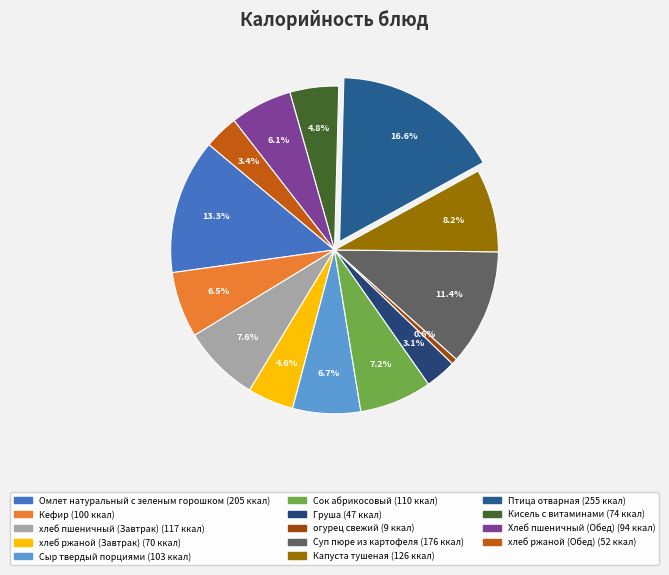

What is the total percentage of Груша and Кисель с витаминами?

7.9%